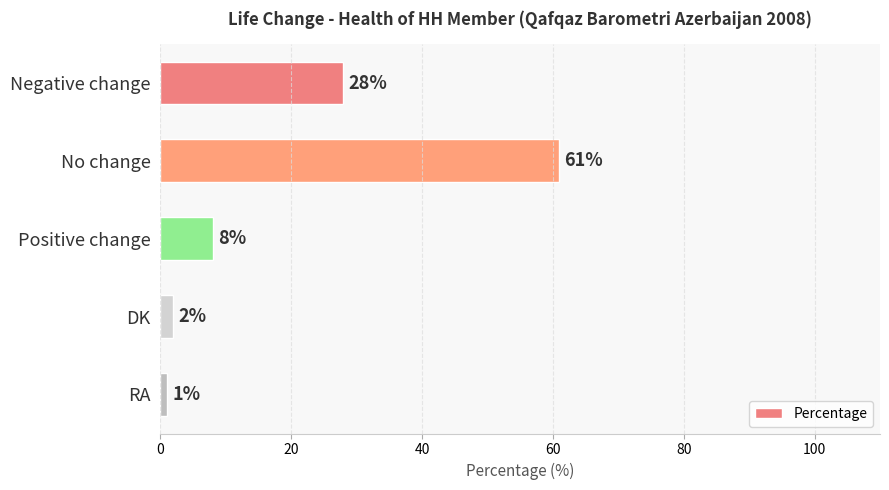

The chart shows a value of 8 at Positive change. True or false?

True